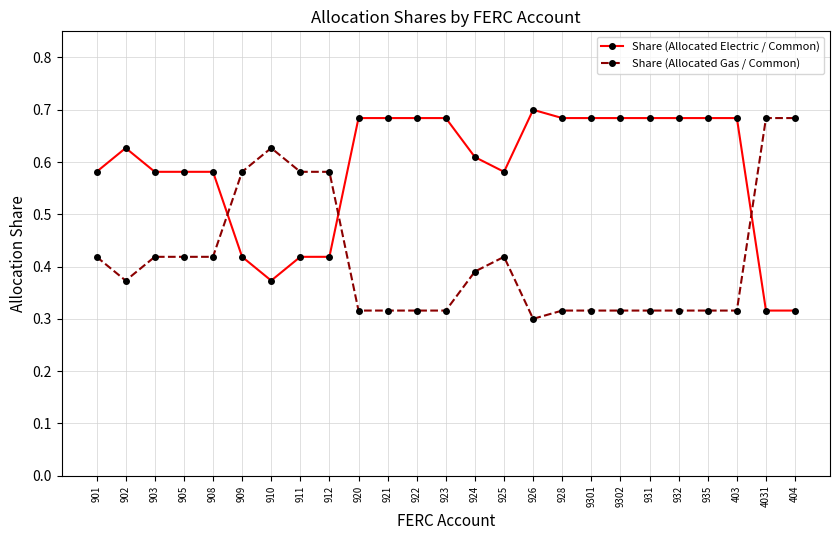

Which label corresponds to the largest value in the chart?

926